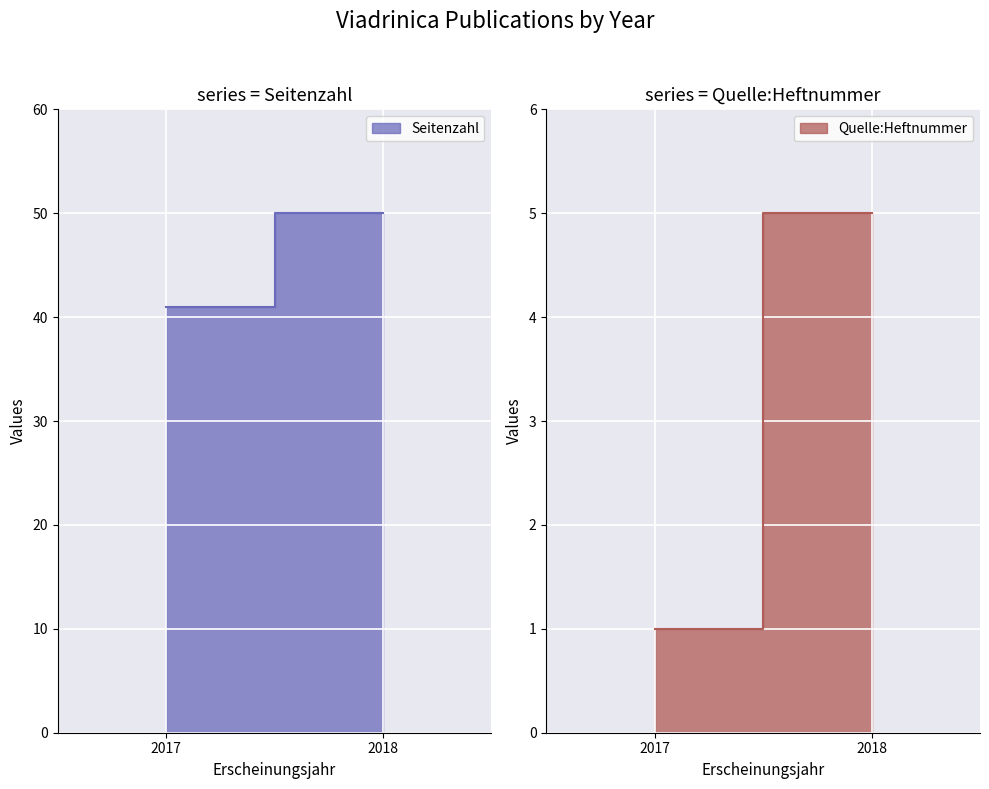

What is the difference between the maximum and second lowest values in the Quelle:Heftnummer series?

1